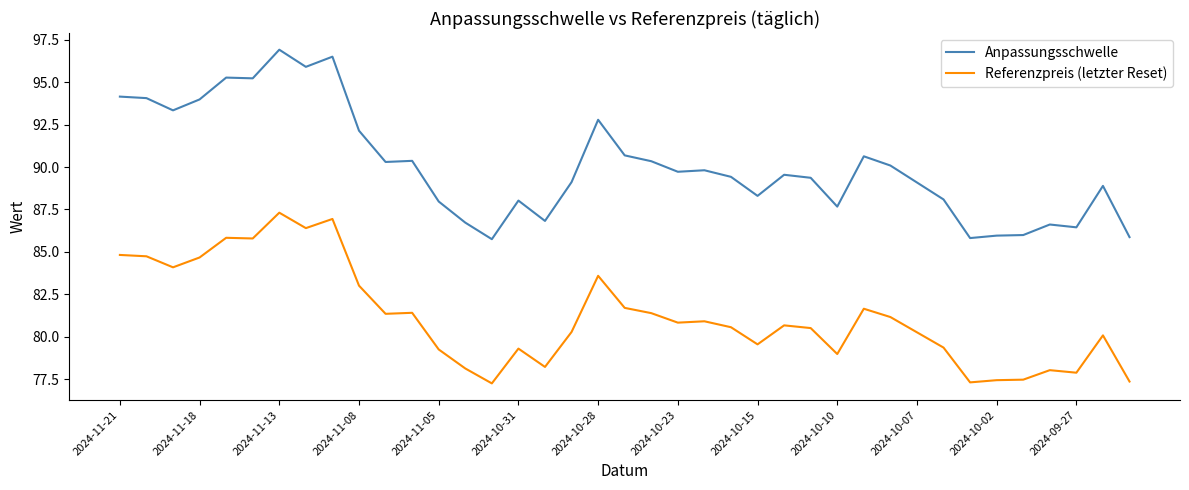

What is the maximum value for Referenzpreis (letzter Reset)?

87.3